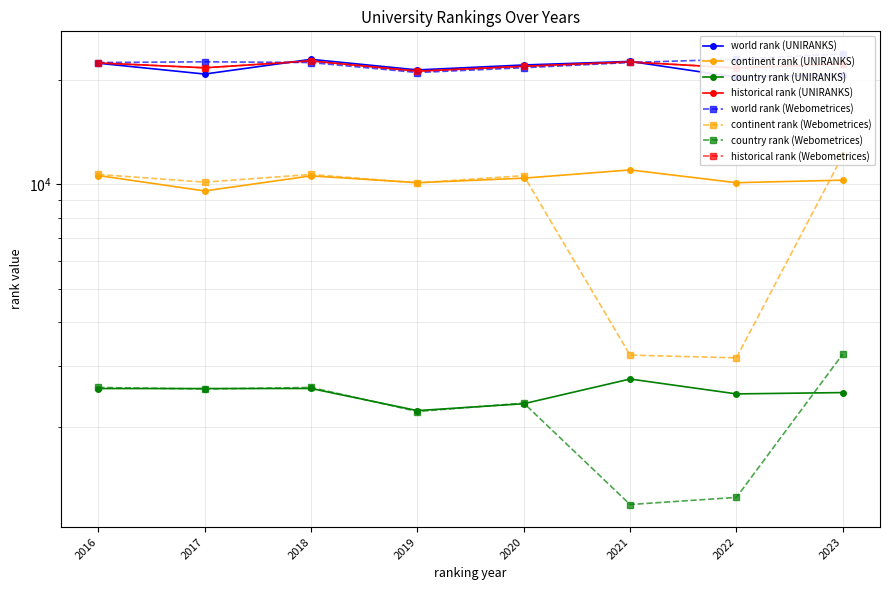

In country rank (UNIRANKS), how many points are lower than both neighbors (excluding endpoints)?

2